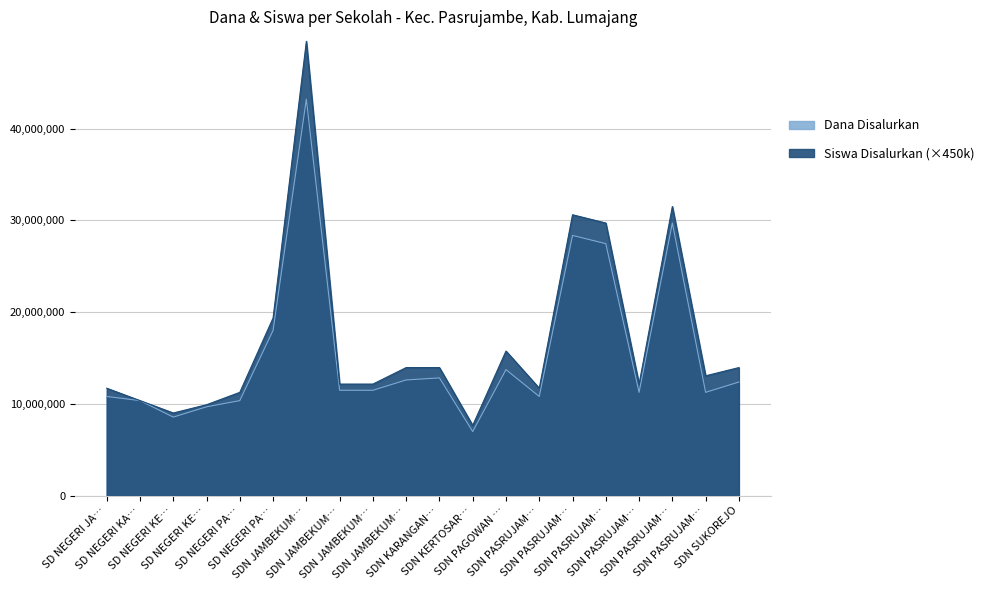

Which category has the lowest value in the Dana Disalurkan series?

SDN KERTOSAR…